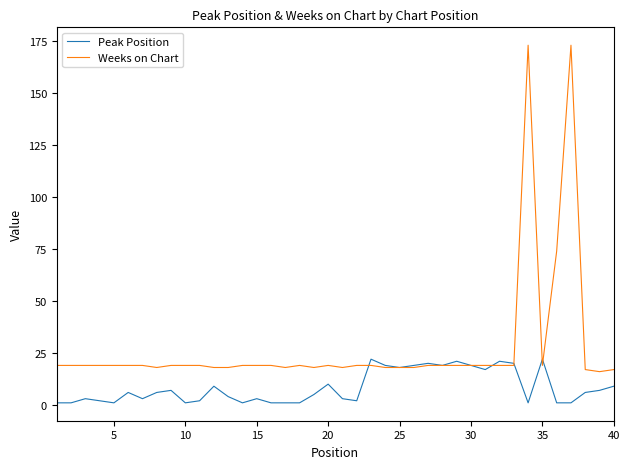

List the series in order of their overall mean, lowest first.

Peak Position, Weeks on Chart